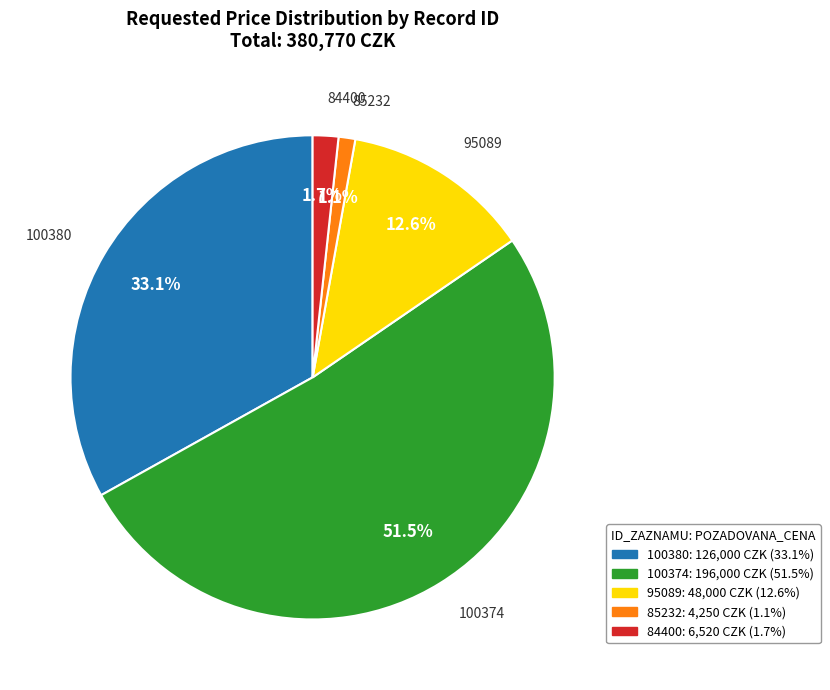

How many segments does this pie chart have?

5